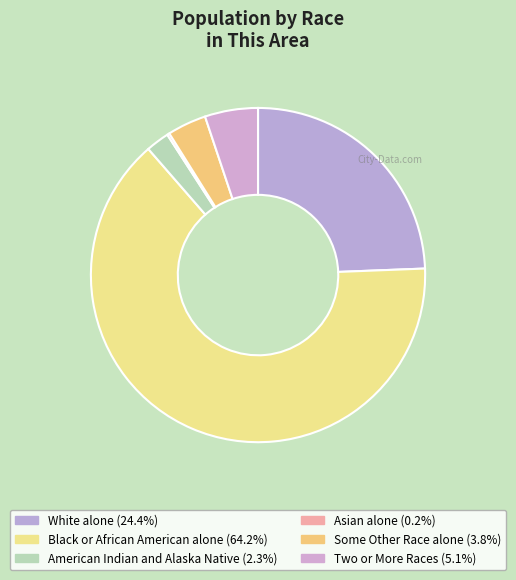

To the nearest percent, what is the difference between the largest and smallest slice percentages?

64%